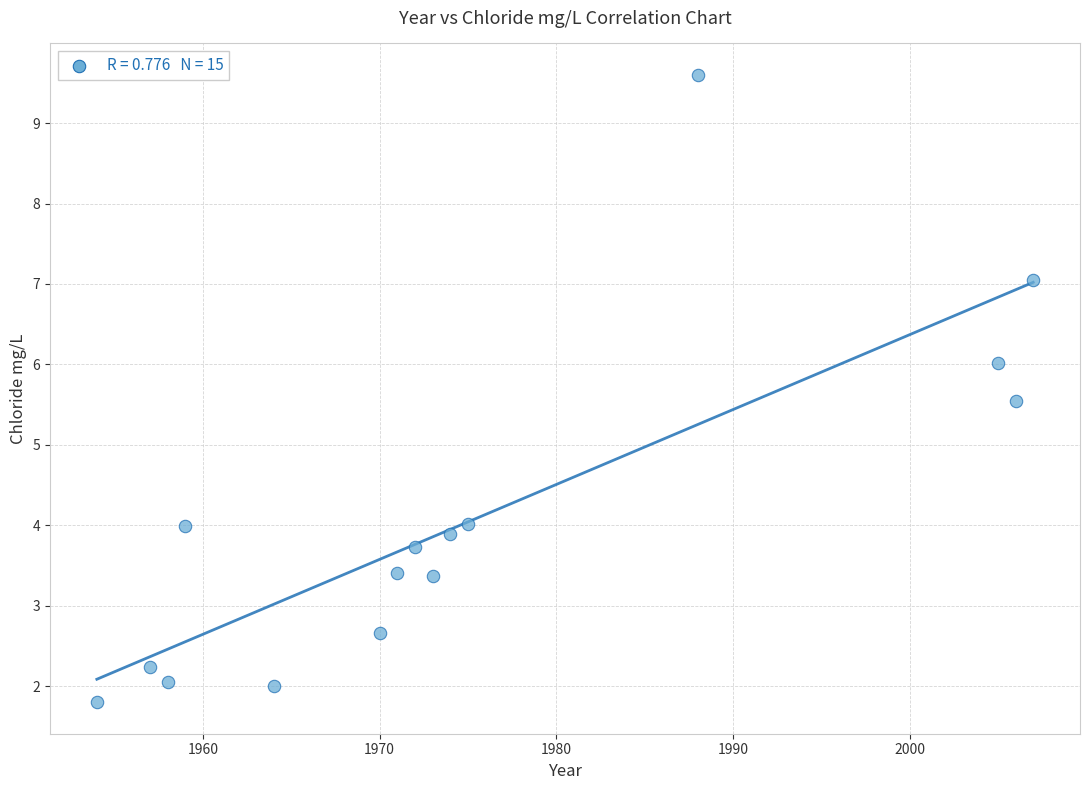

What is the range of Y values (max minus min)?

7.8